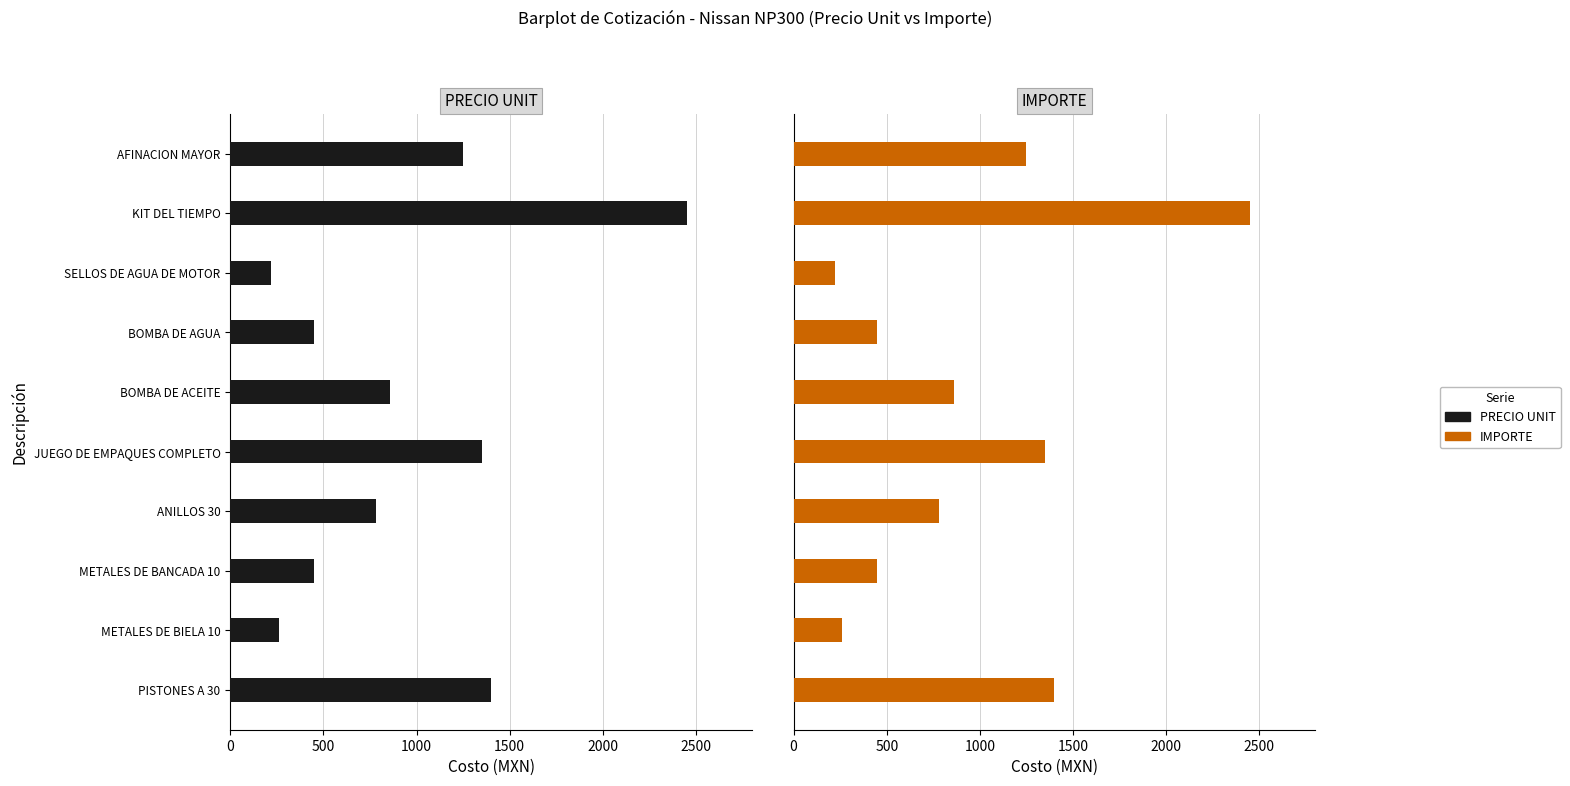

Does the chart contain any negative values?

No